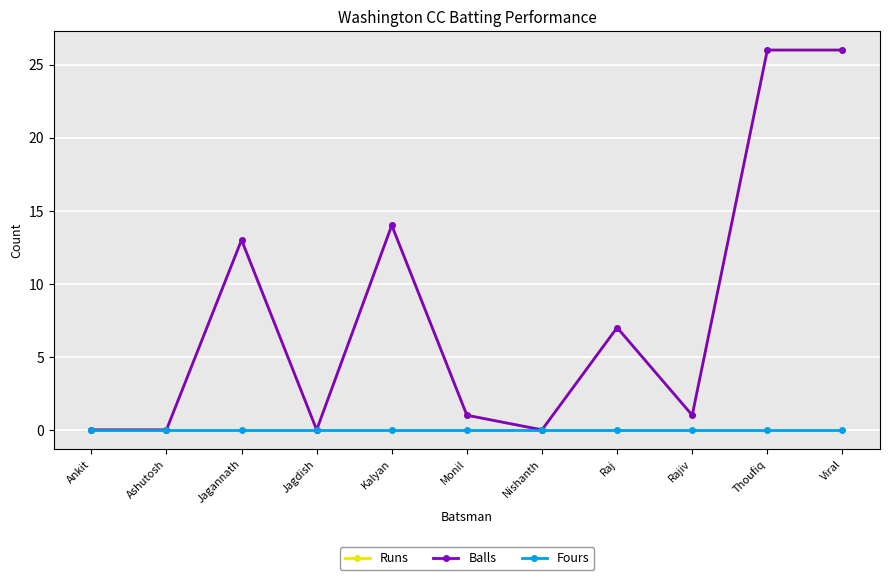

What is the difference between the maximum and minimum values in the Runs series?

26